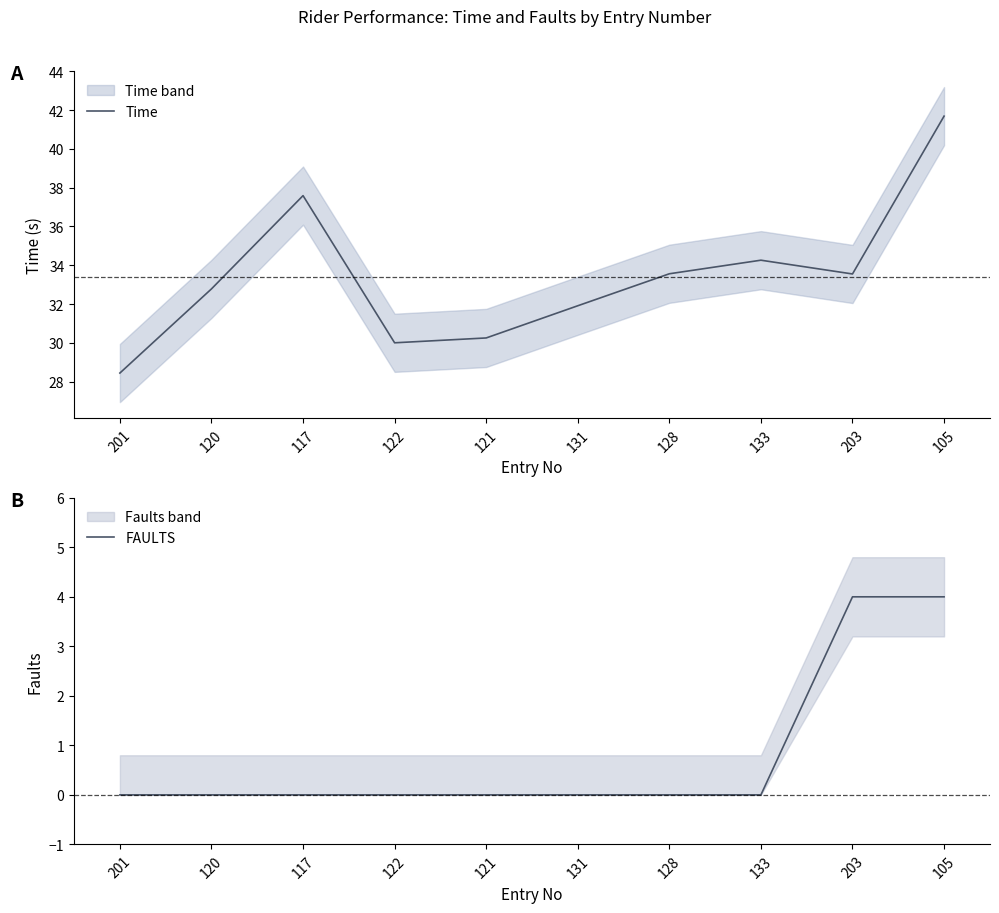

Rank the series by their average value, from lowest to highest.

FAULTS, Time